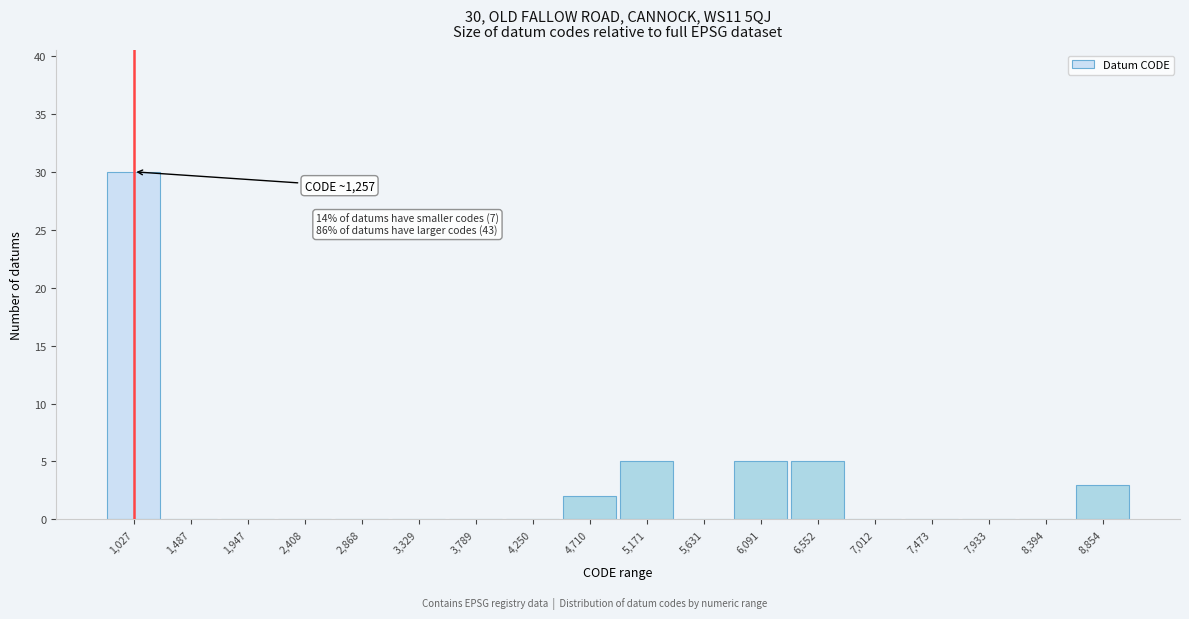

Reading right to left, extract all data points from this chart.

8,854=3	8,394=0	7,933=0	7,473=0	7,012=0	6,552=5	6,091=5	5,631=0	5,171=5	4,710=2	4,250=0	3,789=0	3,329=0	2,868=0	2,408=0	1,947=0	1,487=0	1,027=30